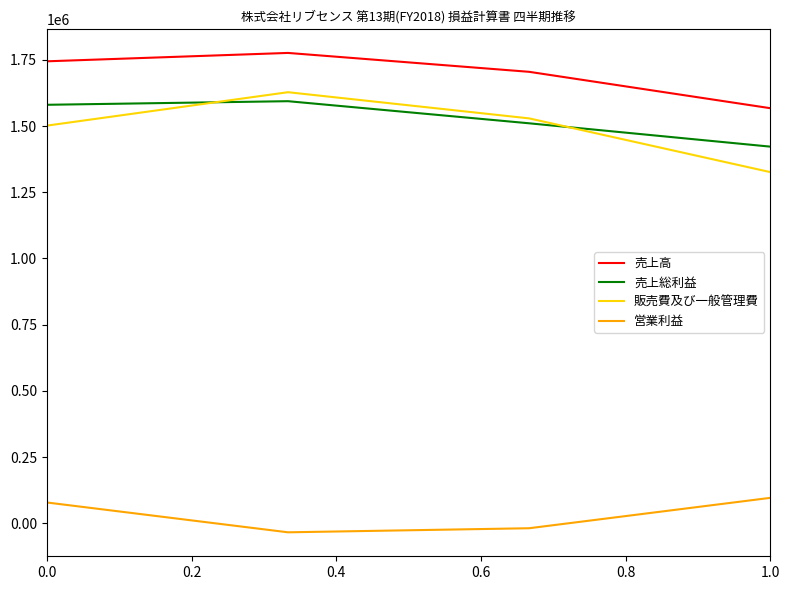

True or false: 営業利益 and 売上高 intersect in this chart.

False